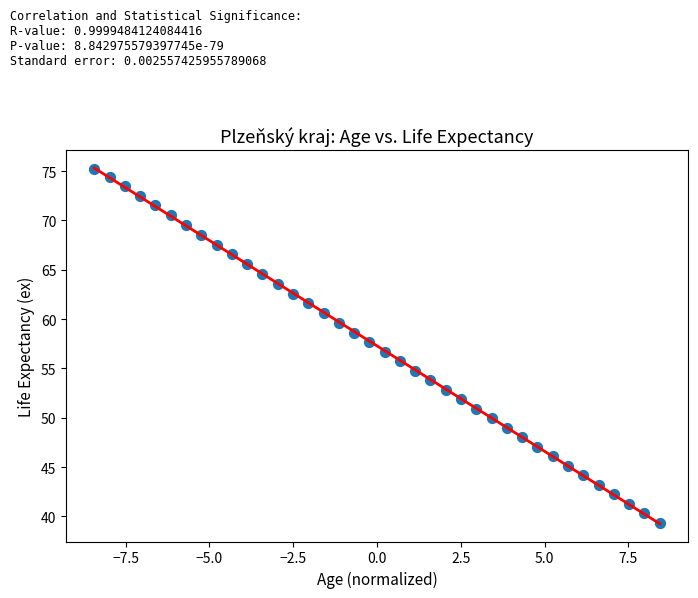

What is the range of X values (max minus min)?

16.9